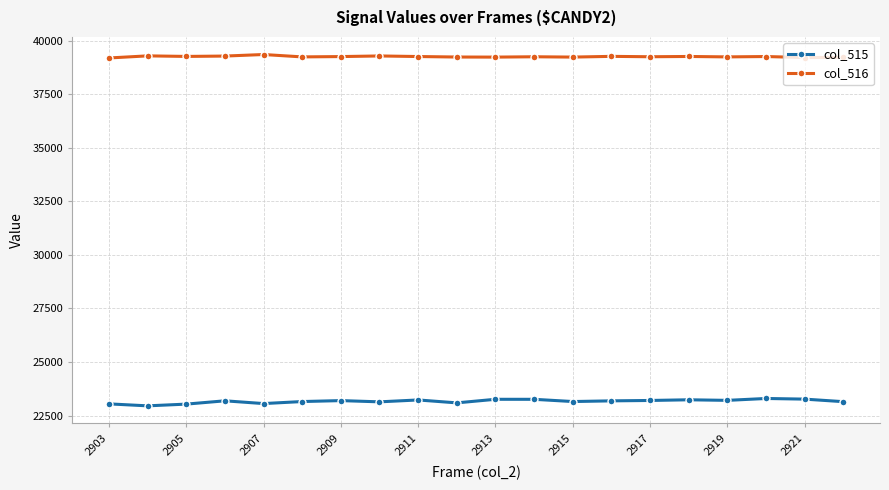

True or false: col_515 and col_516 cross at least once.

False